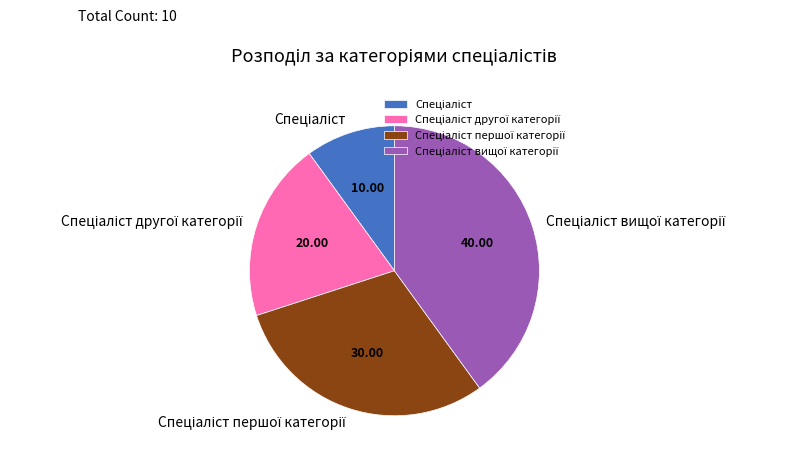

Does any single category account for the majority?

No